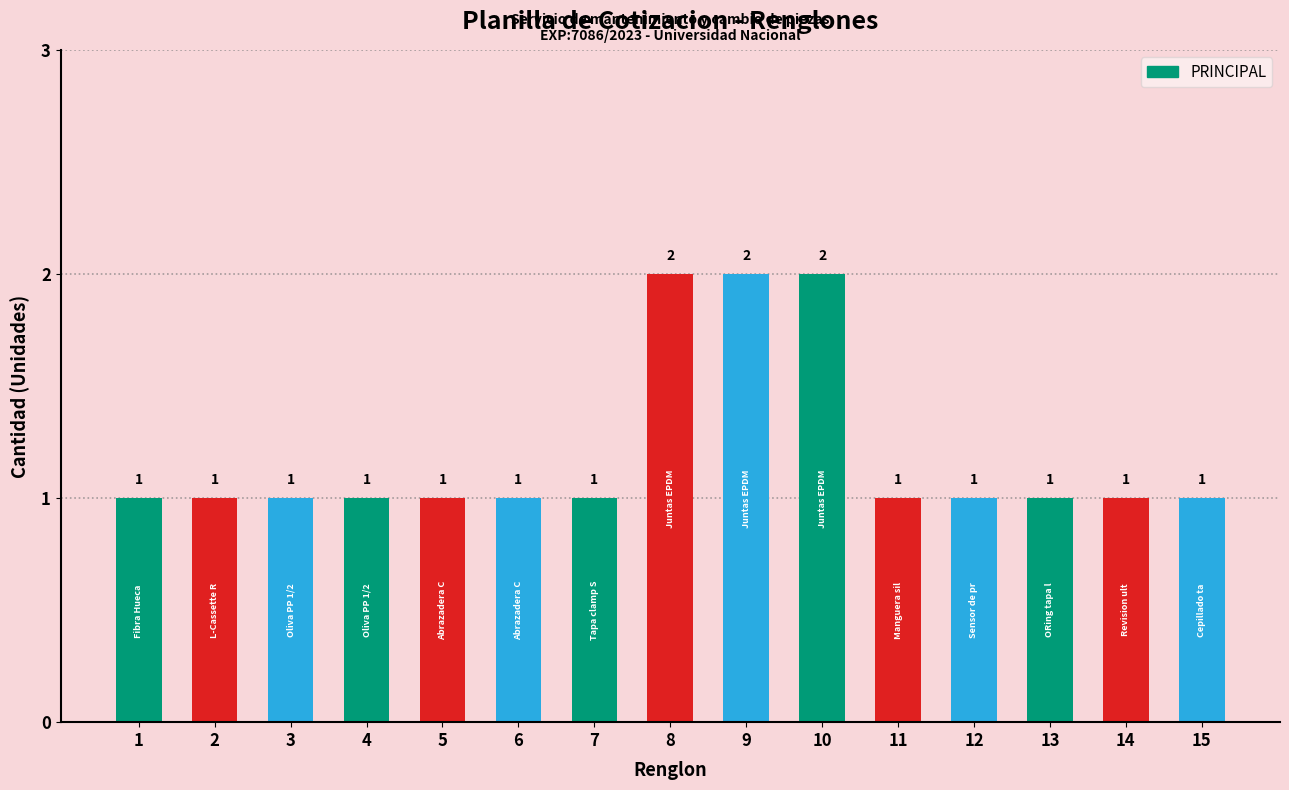

What is the sum of the values at 14 and 5?

2